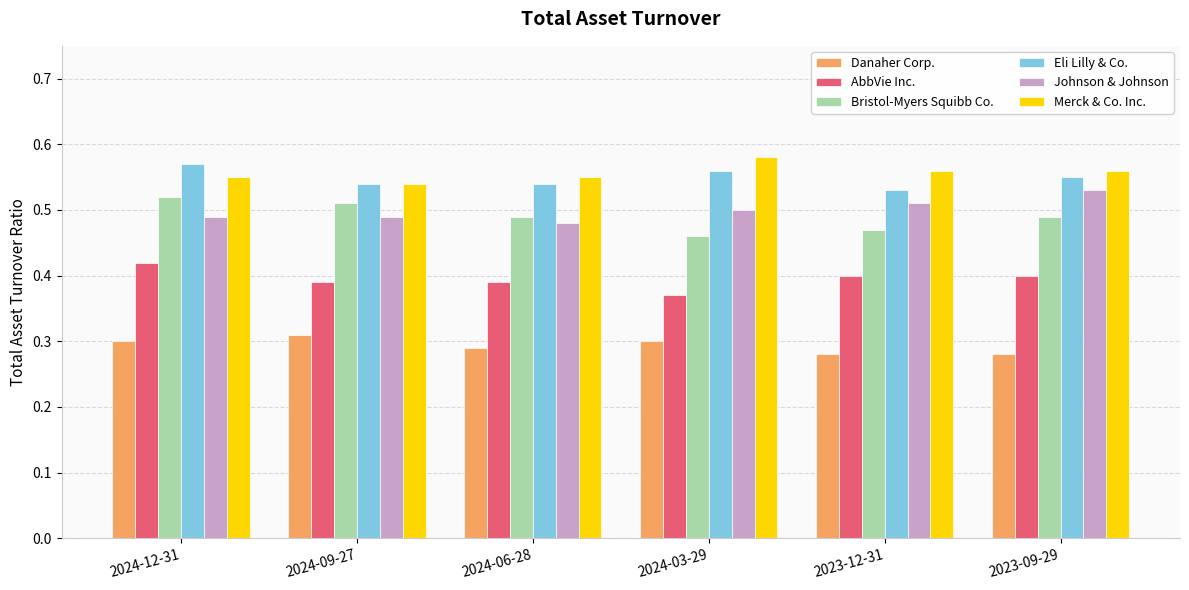

Which category has the highest value across all series?

2024-03-29